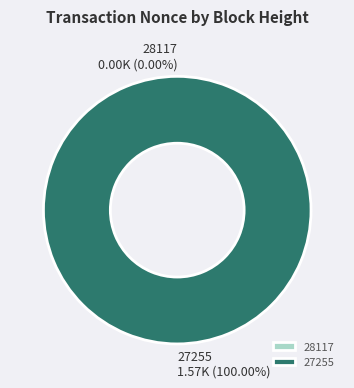

To the nearest percent, what is the difference between the largest and smallest slice percentages?

100%